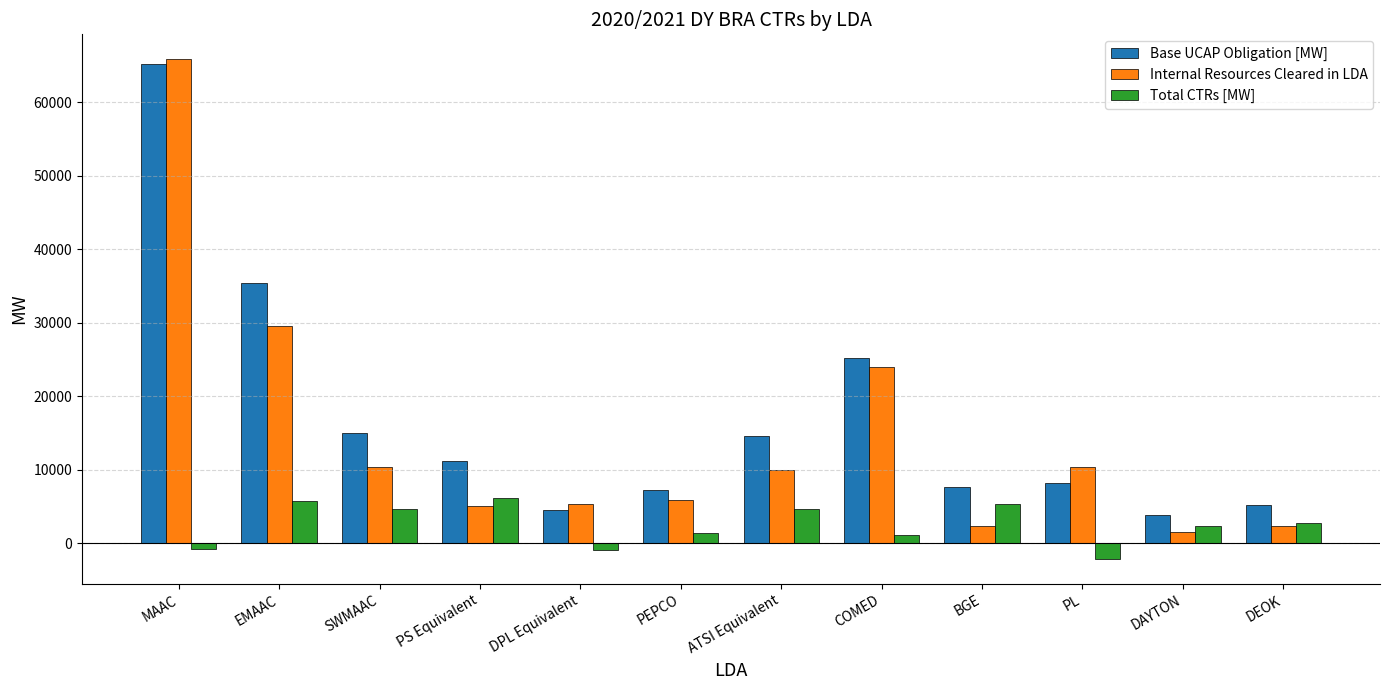

Rank the series by their average value, from lowest to highest.

Total CTRs [MW], Internal Resources Cleared in LDA, Base UCAP Obligation [MW]